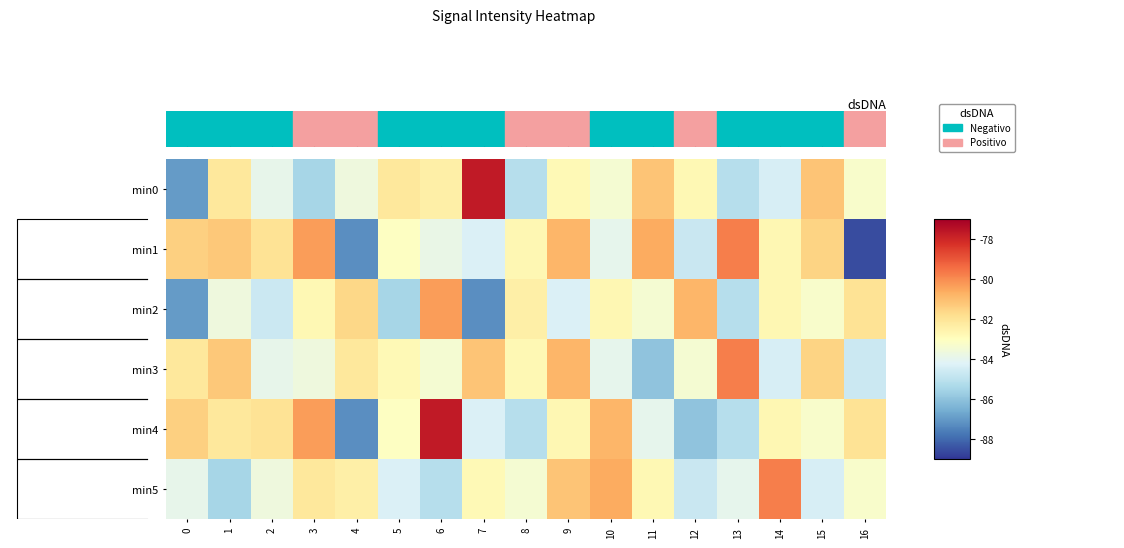

List the labels in order of min2 value, largest first.

6, 12, 4, 16, 8, 10, 14, 3, 15, 11, 1, 9, 2, 13, 5, 0, 7